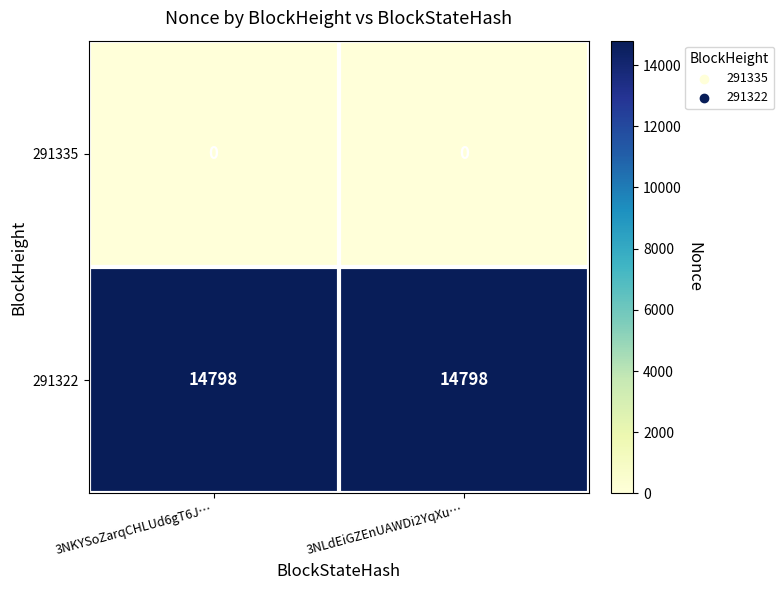

At how many categories does at least one series exceed 2010?

2